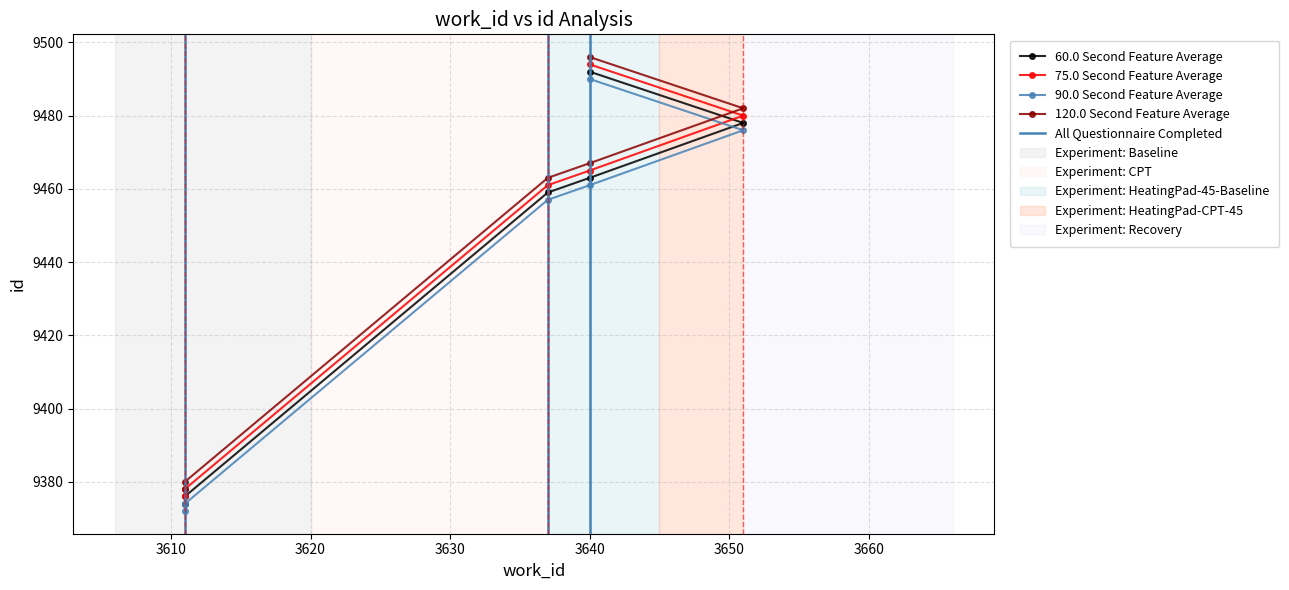

List the labels in order of value, smallest first.

3611, 3611, 3637, 3640, 3651, 3640